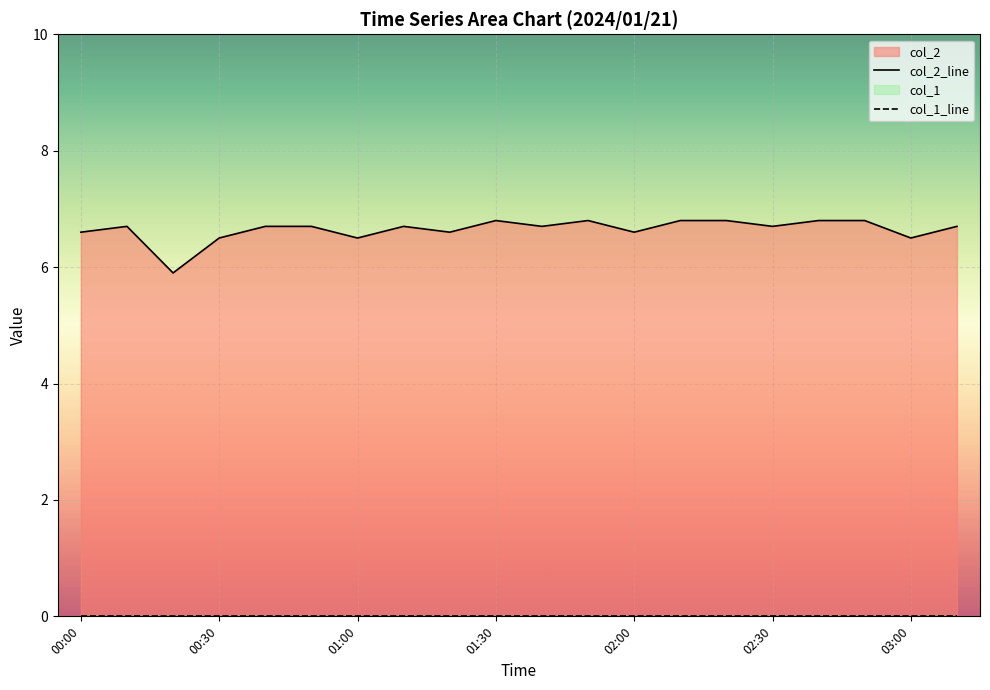

True or false: col_1_line and col_2_line cross at least once.

False